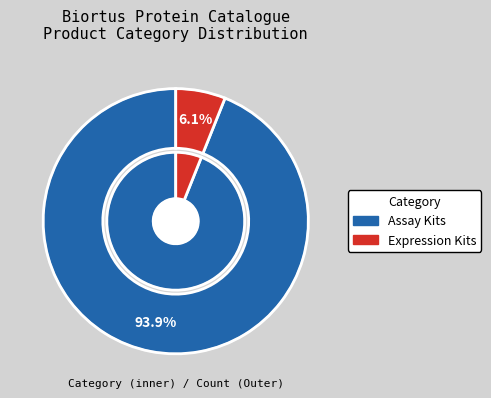

Combined, do Assay Kits and Expression Kits account for over 50%?

Yes